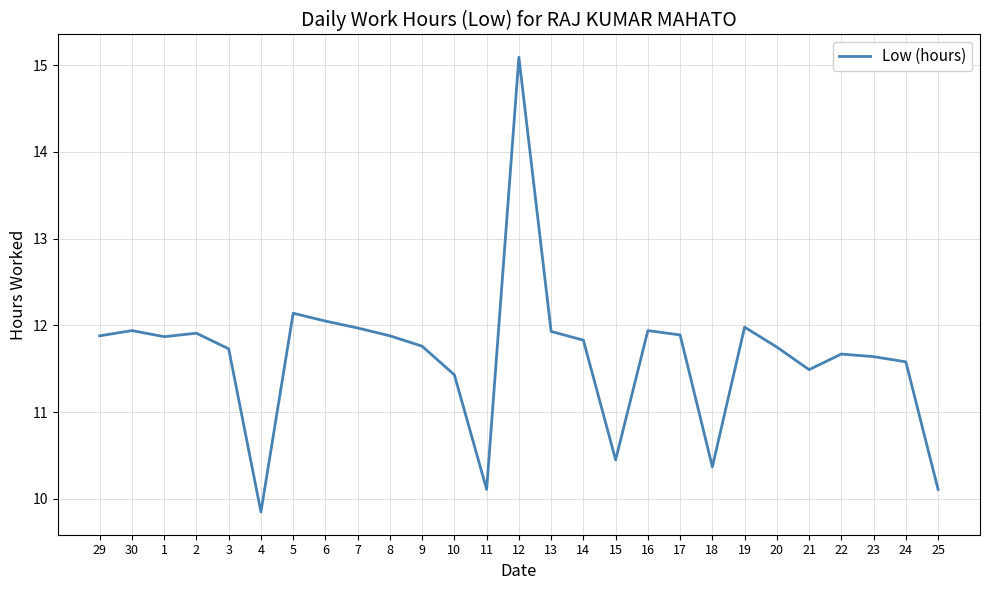

What is the approximate value at 13?

11.9